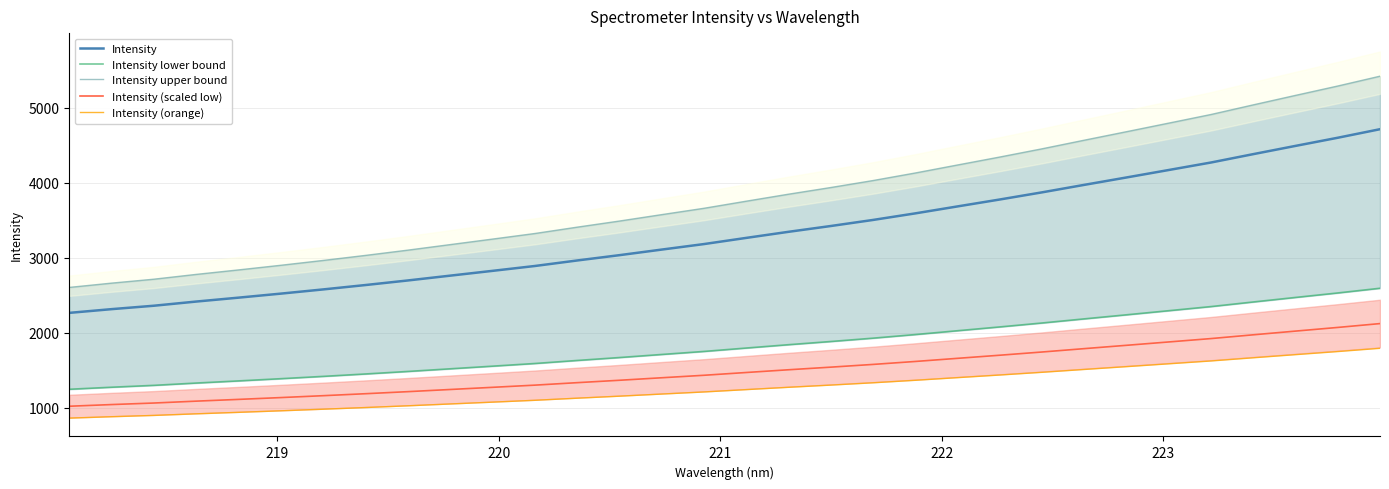

True or false: Intensity and Intensity lower bound intersect in this chart.

False